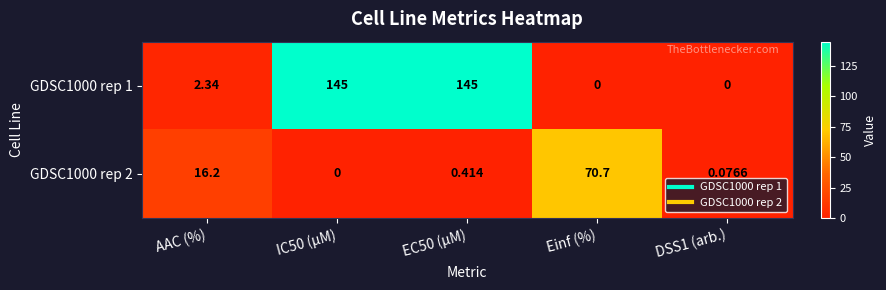

Is the value of GDSC1000 rep 1 at DSS1 (arb.) greater than the value of GDSC1000 rep 2 at AAC (%)?

No